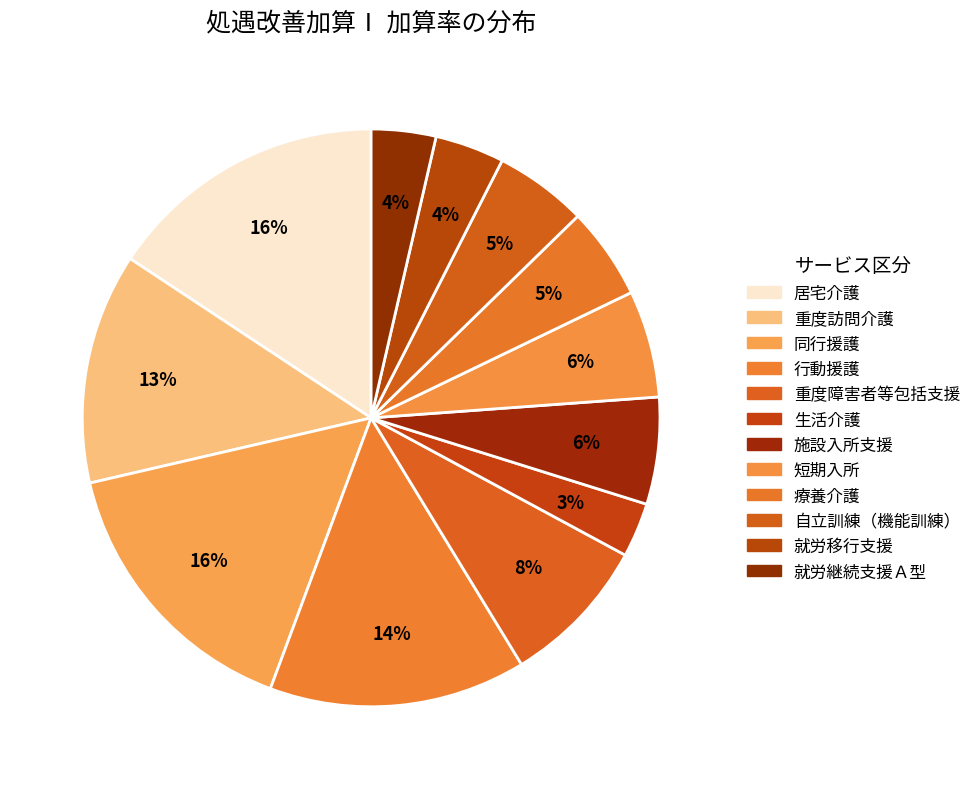

How many slices are in this pie chart?

12